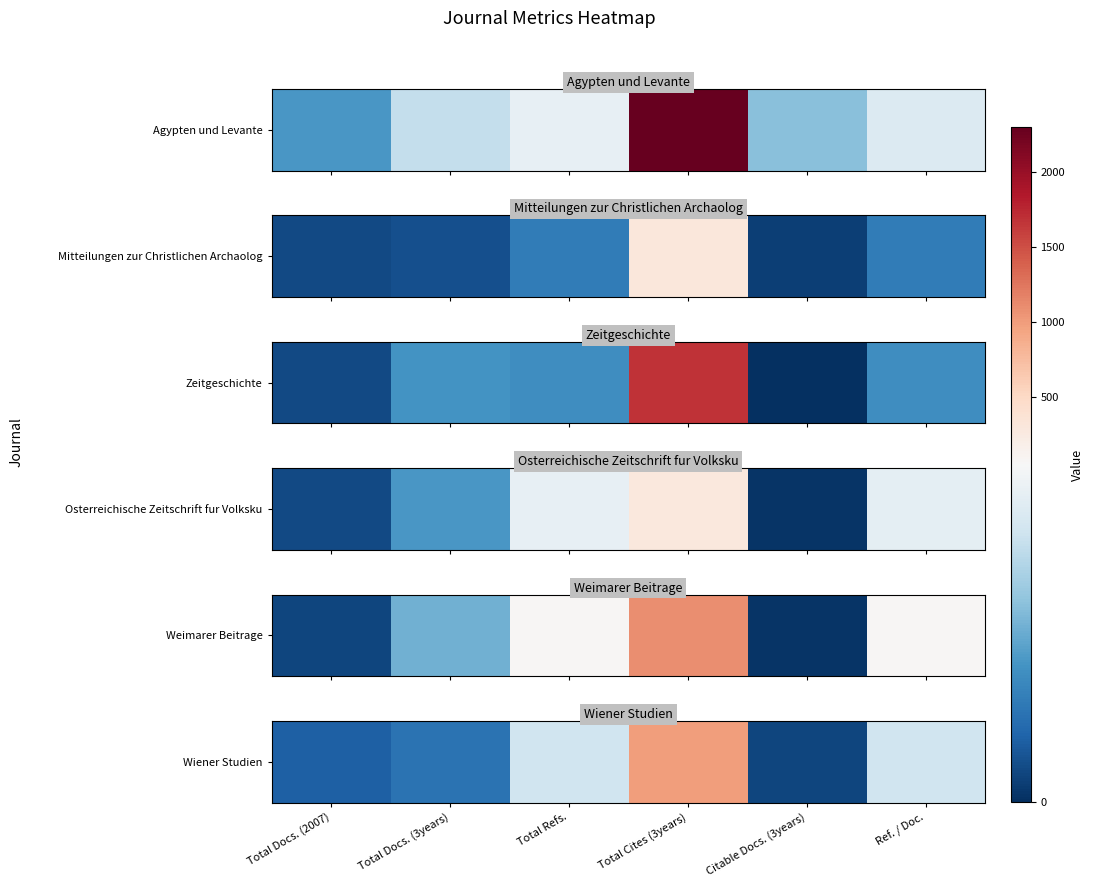

The chart shows a value of 40 at Ref. / Doc.. True or false?

True